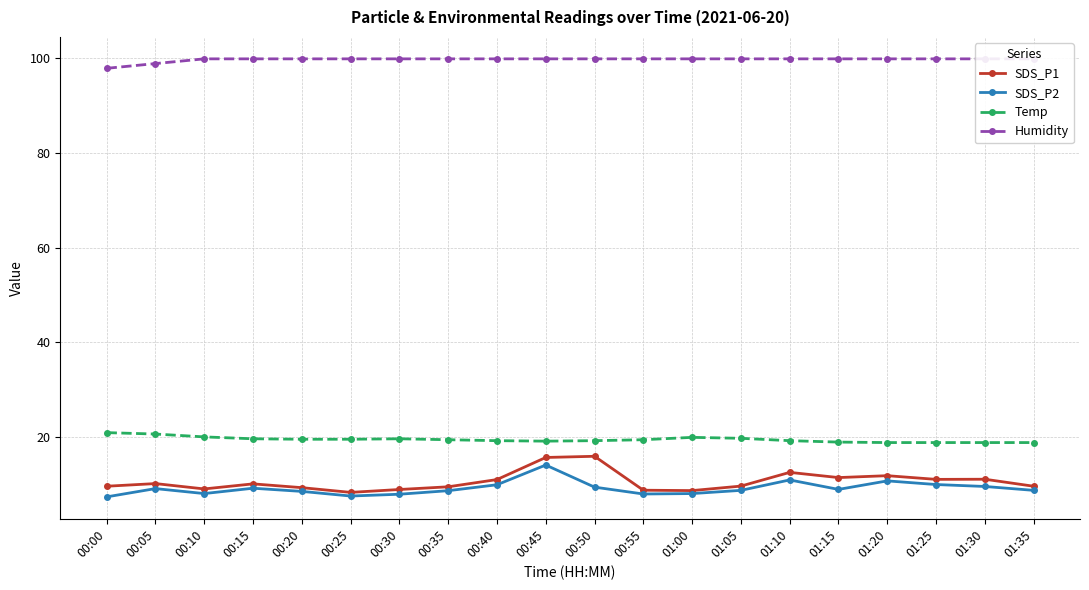

What are all the series names shown in the legend?

SDS_P1, SDS_P2, Temp, Humidity